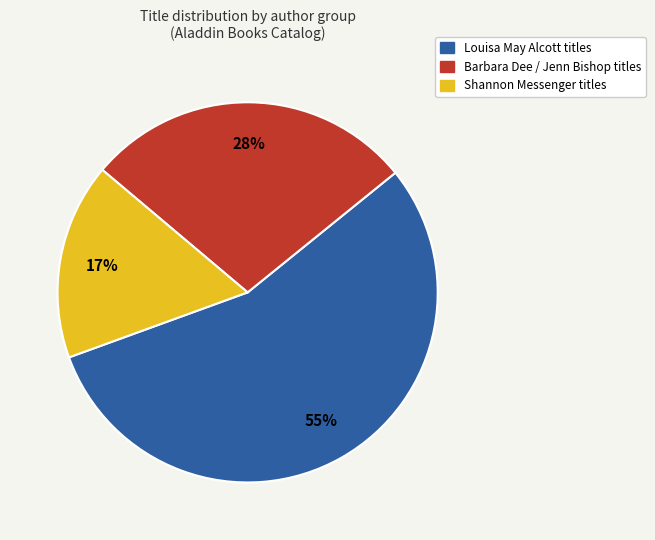

Does any single category account for the majority?

Yes